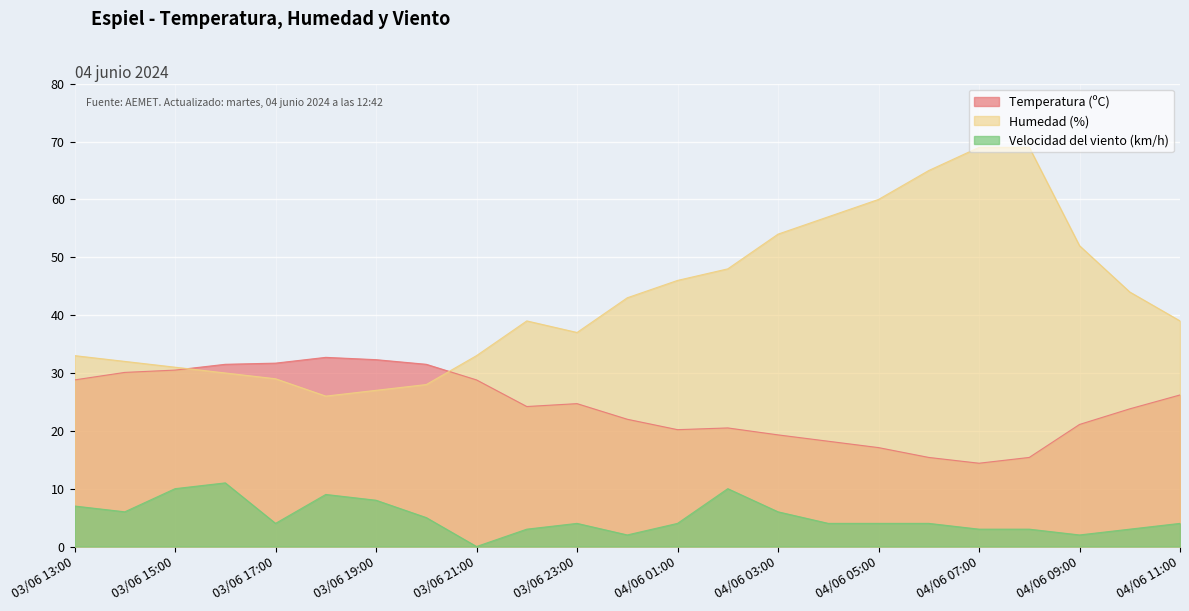

What is the difference between the Velocidad del viento (km/h) values at 04/06 02:00 and 03/06 13:00?

3.0